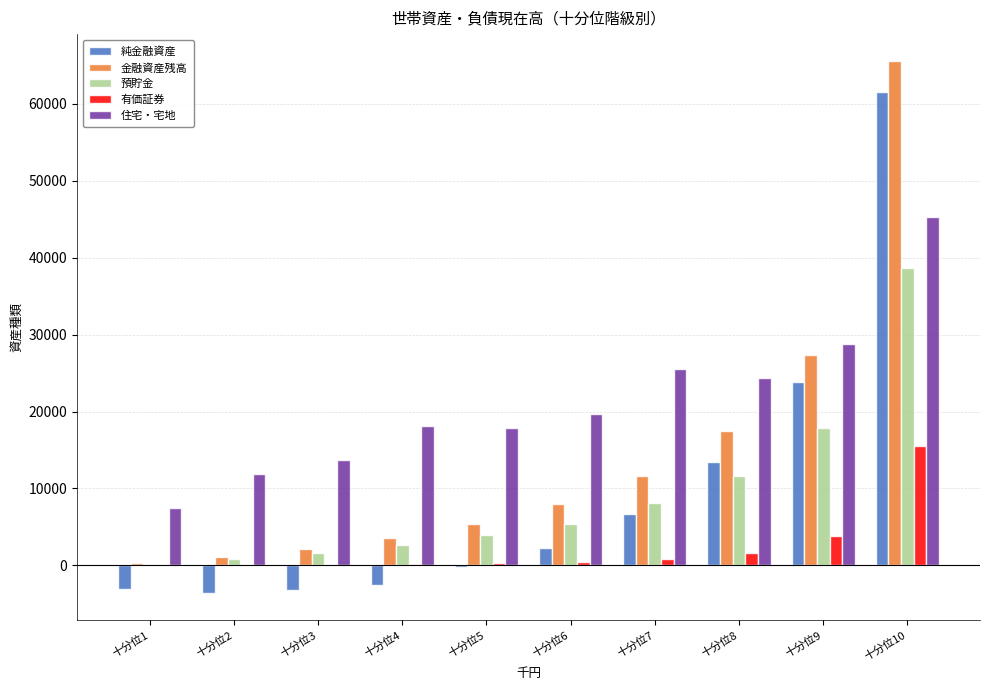

What is the sum of all 金融資産残高 values?

142553